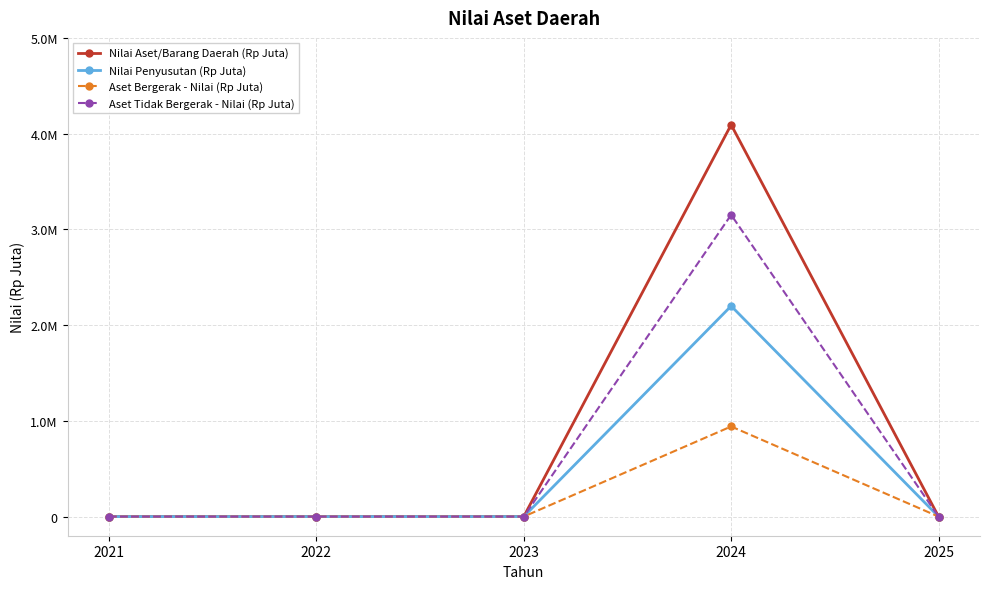

At which category does Nilai Penyusutan (Rp Juta) reach its first local peak?

2024